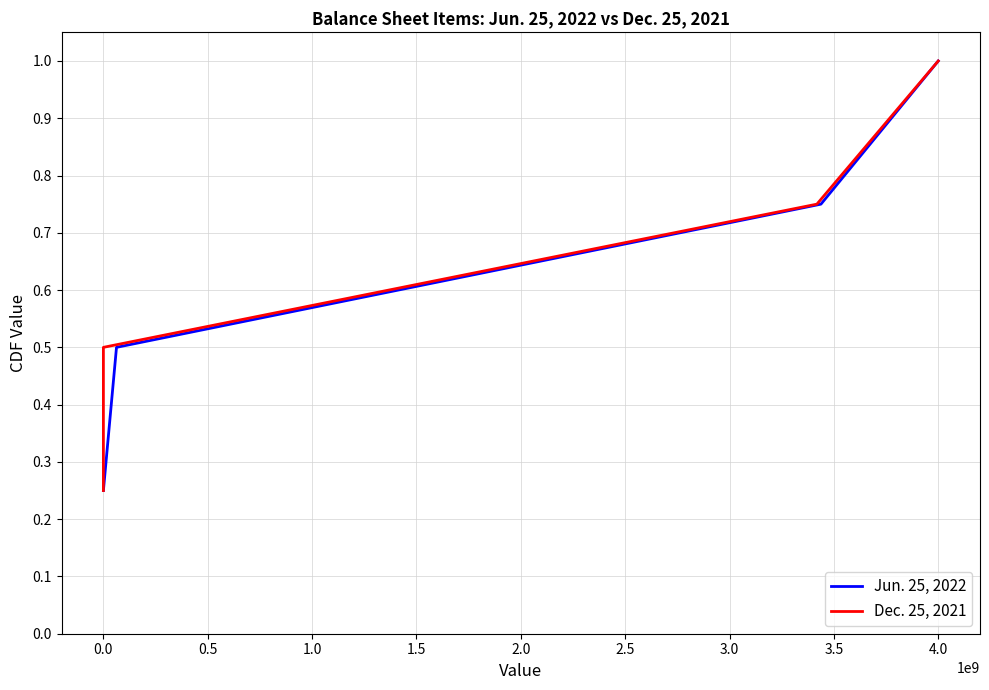

True or false: Dec. 25, 2021 and Jun. 25, 2022 intersect in this chart.

False